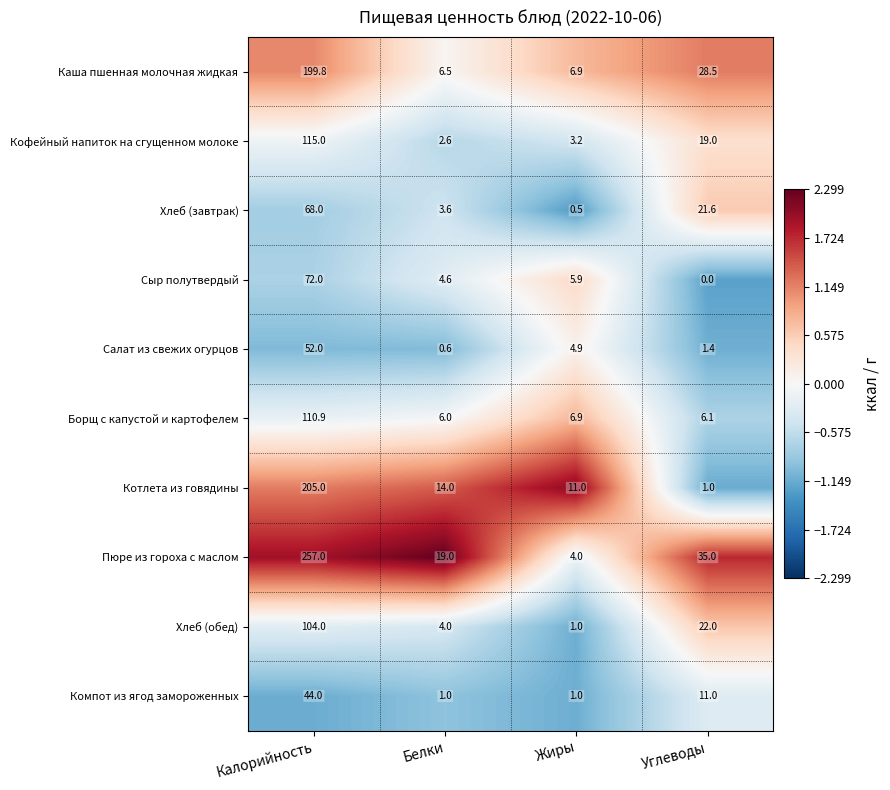

True or false: Компот из ягод замороженных has a value of 1.0 at Белки.

True